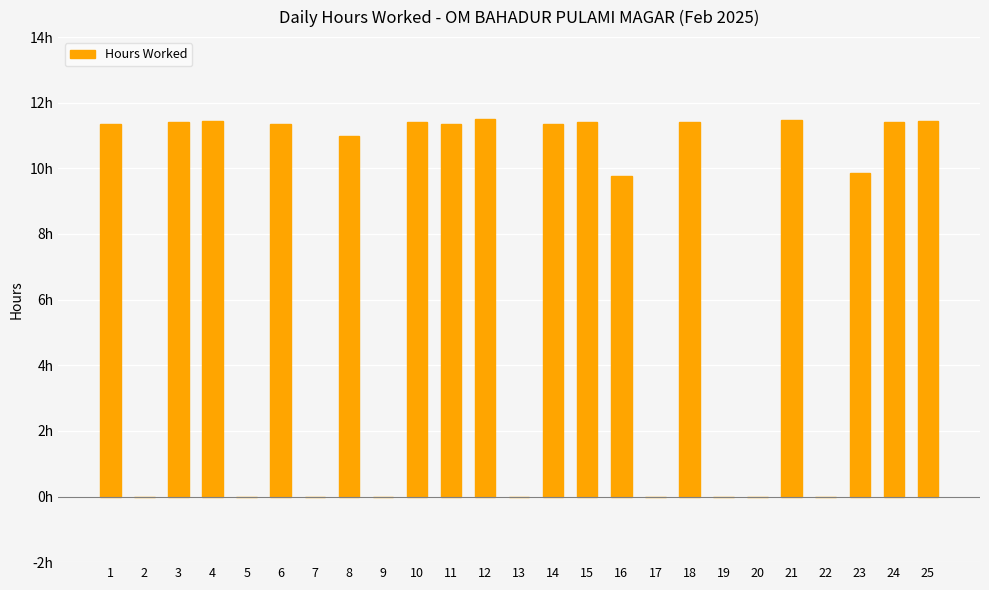

What is the greatest value displayed?

11.5